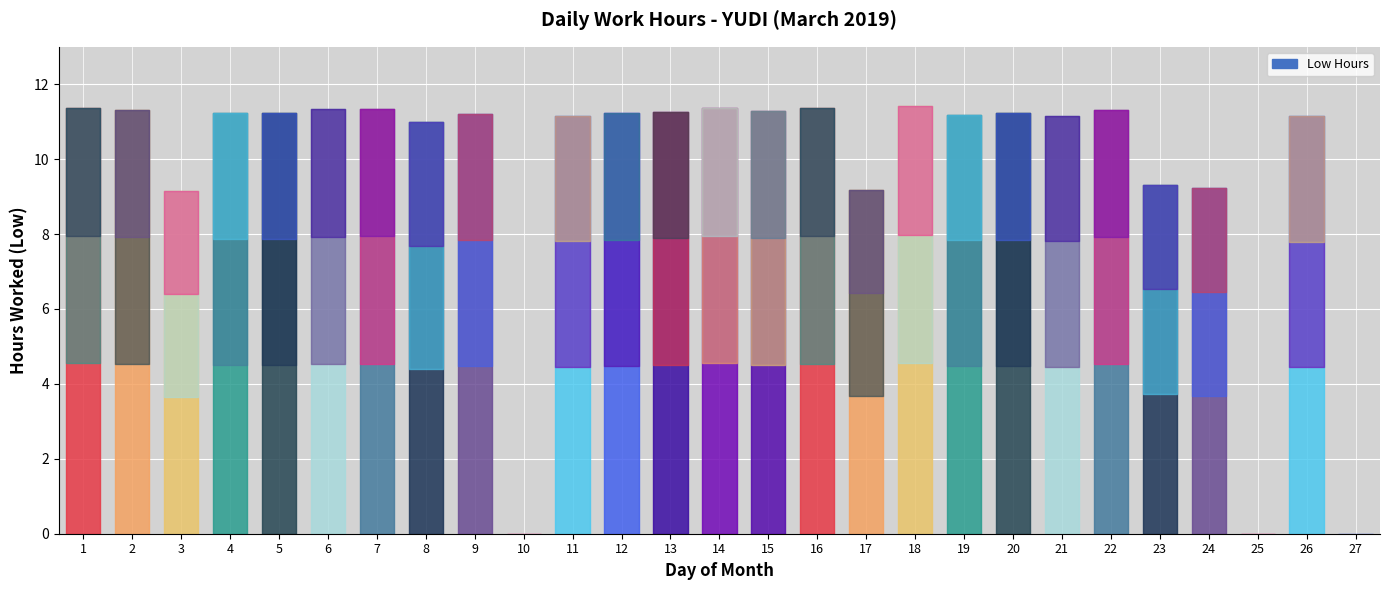

Rank the categories by value from lowest to highest.

10, 25, 27, 3, 17, 24, 23, 8, 26, 11, 21, 19, 9, 12, 20, 4, 5, 13, 15, 2, 22, 6, 7, 16, 1, 14, 18